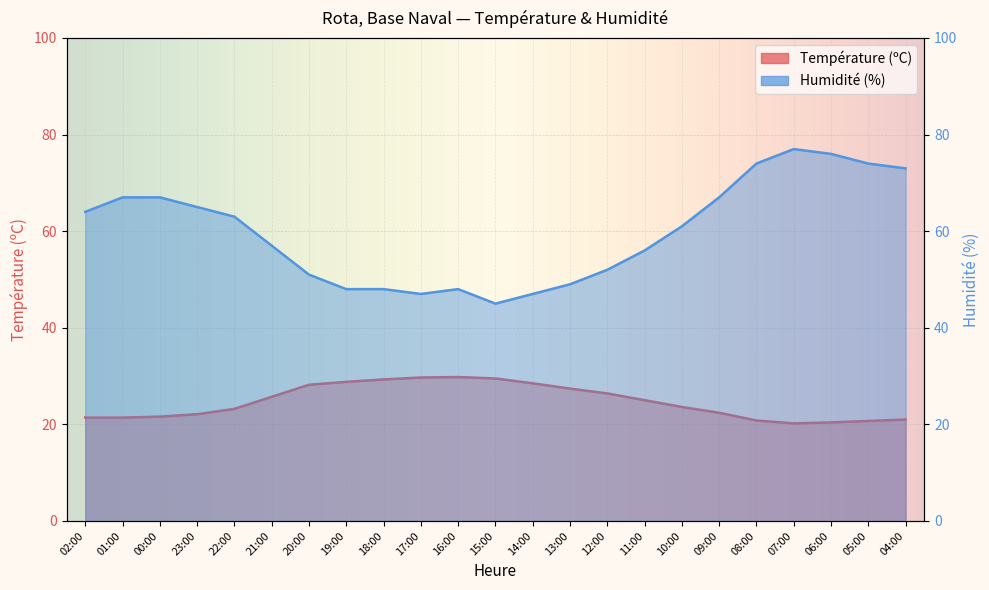

Reading left to right, transcribe all the data shown in this chart.

Température (ºC): 02:00=21.4	01:00=21.4	00:00=21.6	23:00=22.1	22:00=23.2	21:00=25.7	20:00=28.2	19:00=28.8	18:00=29.3	17:00=29.7	16:00=29.8	15:00=29.5	14:00=28.5	13:00=27.4	12:00=26.4	11:00=25.0	10:00=23.6	09:00=22.4	08:00=20.8	07:00=20.2	06:00=20.4	05:00=20.7	04:00=21.0
Humidité (%): 02:00=64.0	01:00=67.0	00:00=67.0	23:00=65.0	22:00=63.0	21:00=57.0	20:00=51.0	19:00=48.0	18:00=48.0	17:00=47.0	16:00=48.0	15:00=45.0	14:00=47.0	13:00=49.0	12:00=52.0	11:00=56.0	10:00=61.0	09:00=67.0	08:00=74.0	07:00=77.0	06:00=76.0	05:00=74.0	04:00=73.0